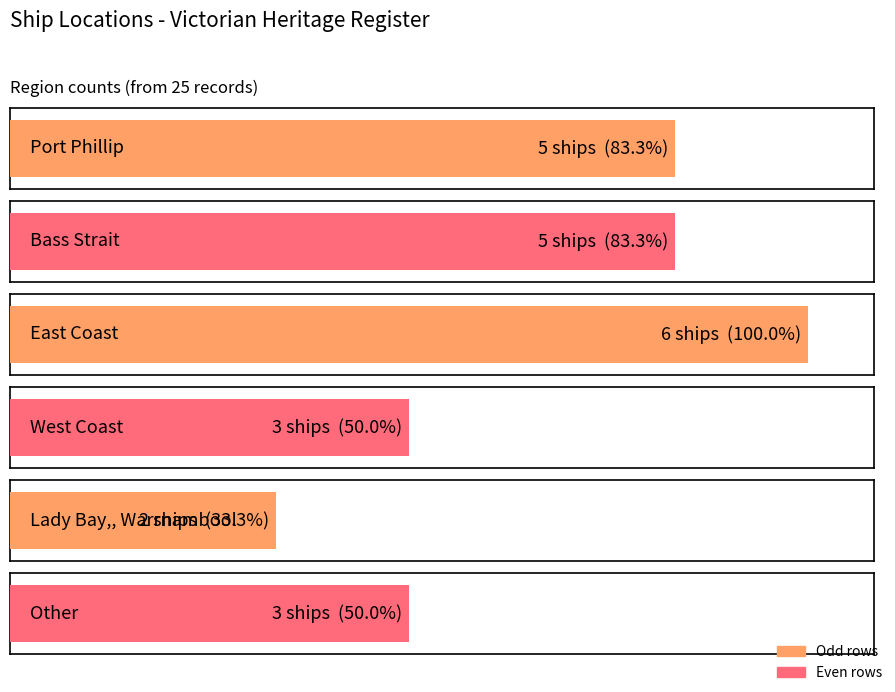

What position from the left is Other?

6